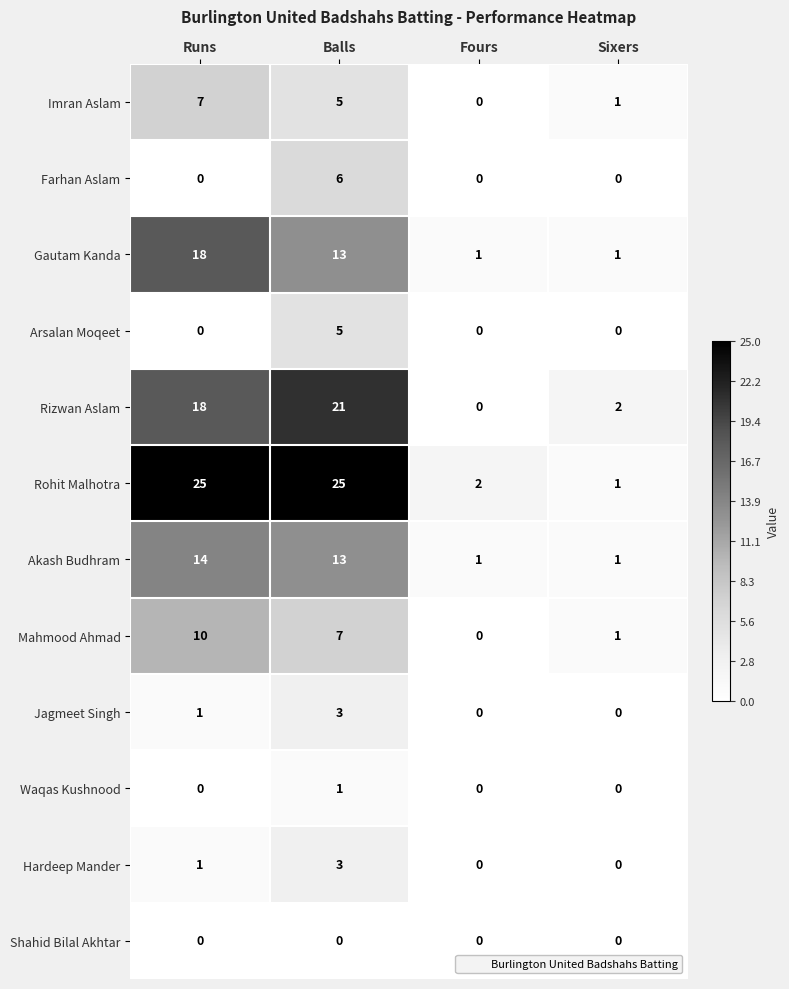

Which series has the largest total across all categories?

Rohit Malhotra